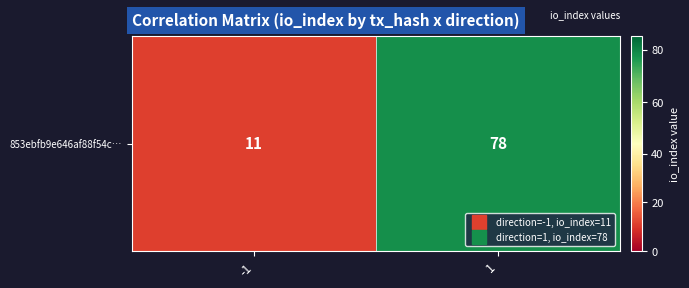

Reading left to right, what are all the values shown in this chart?

11	78